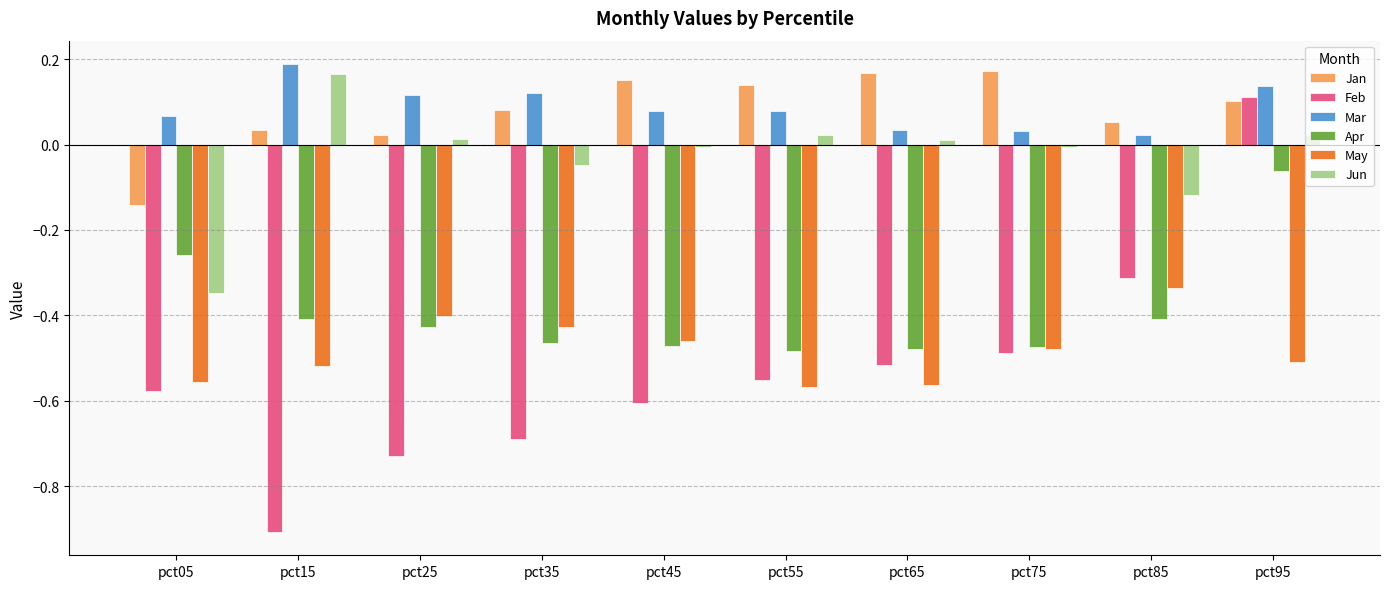

How many categories are shown in the chart?

10